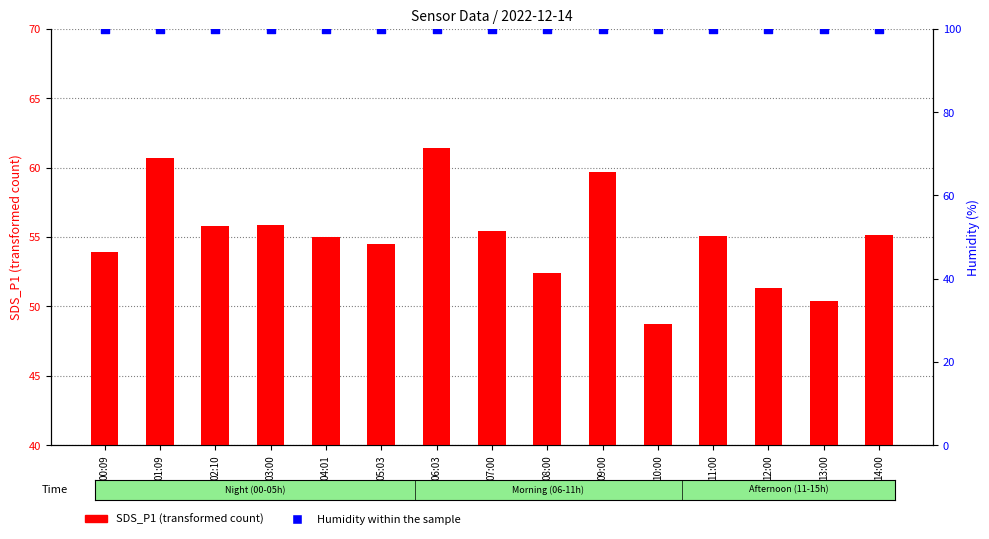

What are all the series names shown in the legend?

SDS_P1 (transformed count), Humidity within the sample